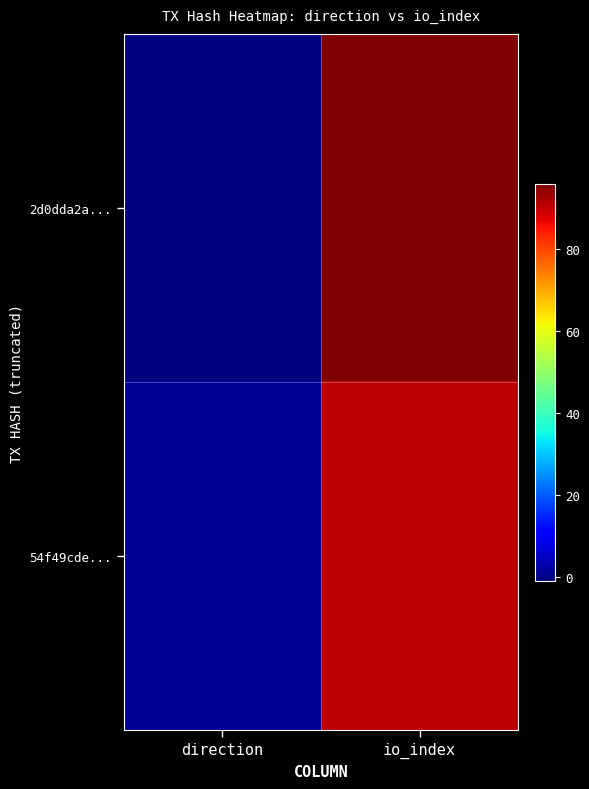

At which category does the chart reach its peak across all series?

io_index